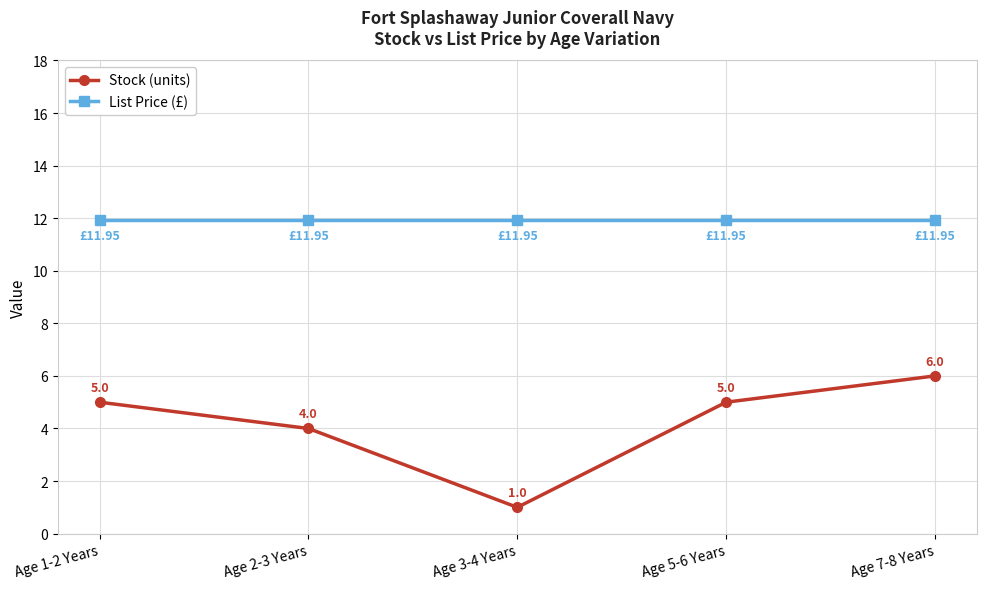

List the series in order of their peak value, lowest first.

Stock (units), List Price (£)